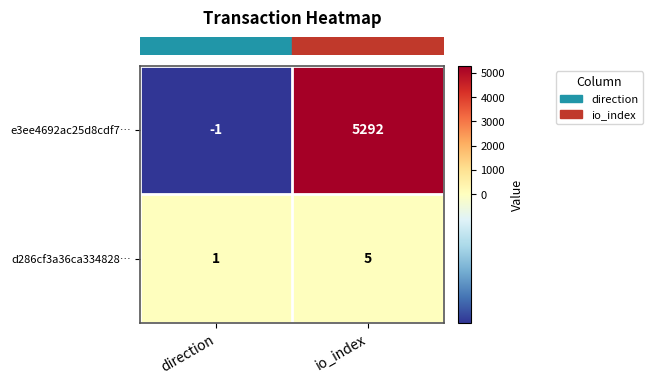

Reading left to right, list all the values displayed in this chart.

e3ee4692ac25d8cdf7…: -1	5292
d286cf3a36ca334828…: 1	5